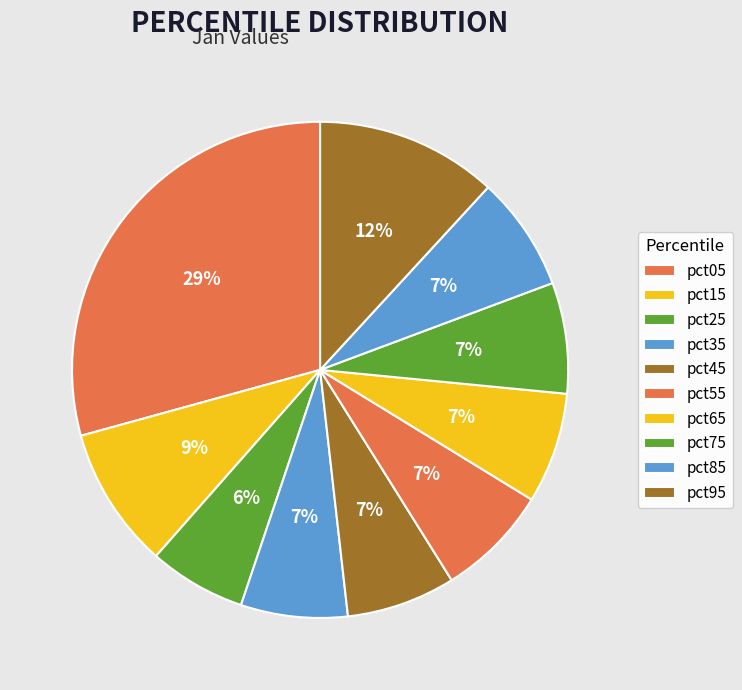

What is the smallest slice in the pie chart?

pct25